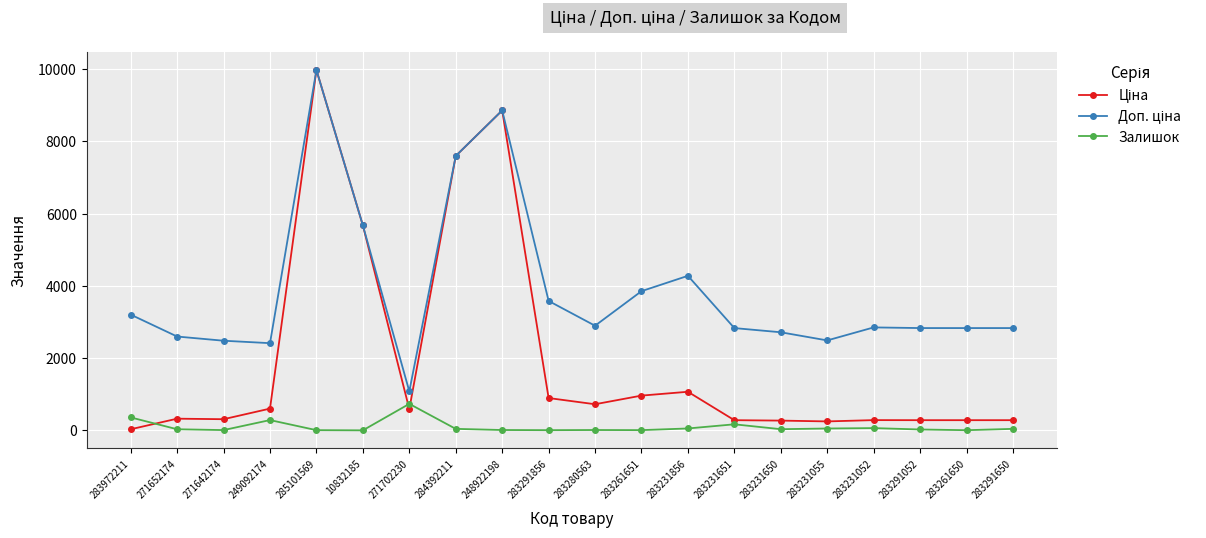

How many distinct data groups are displayed?

3